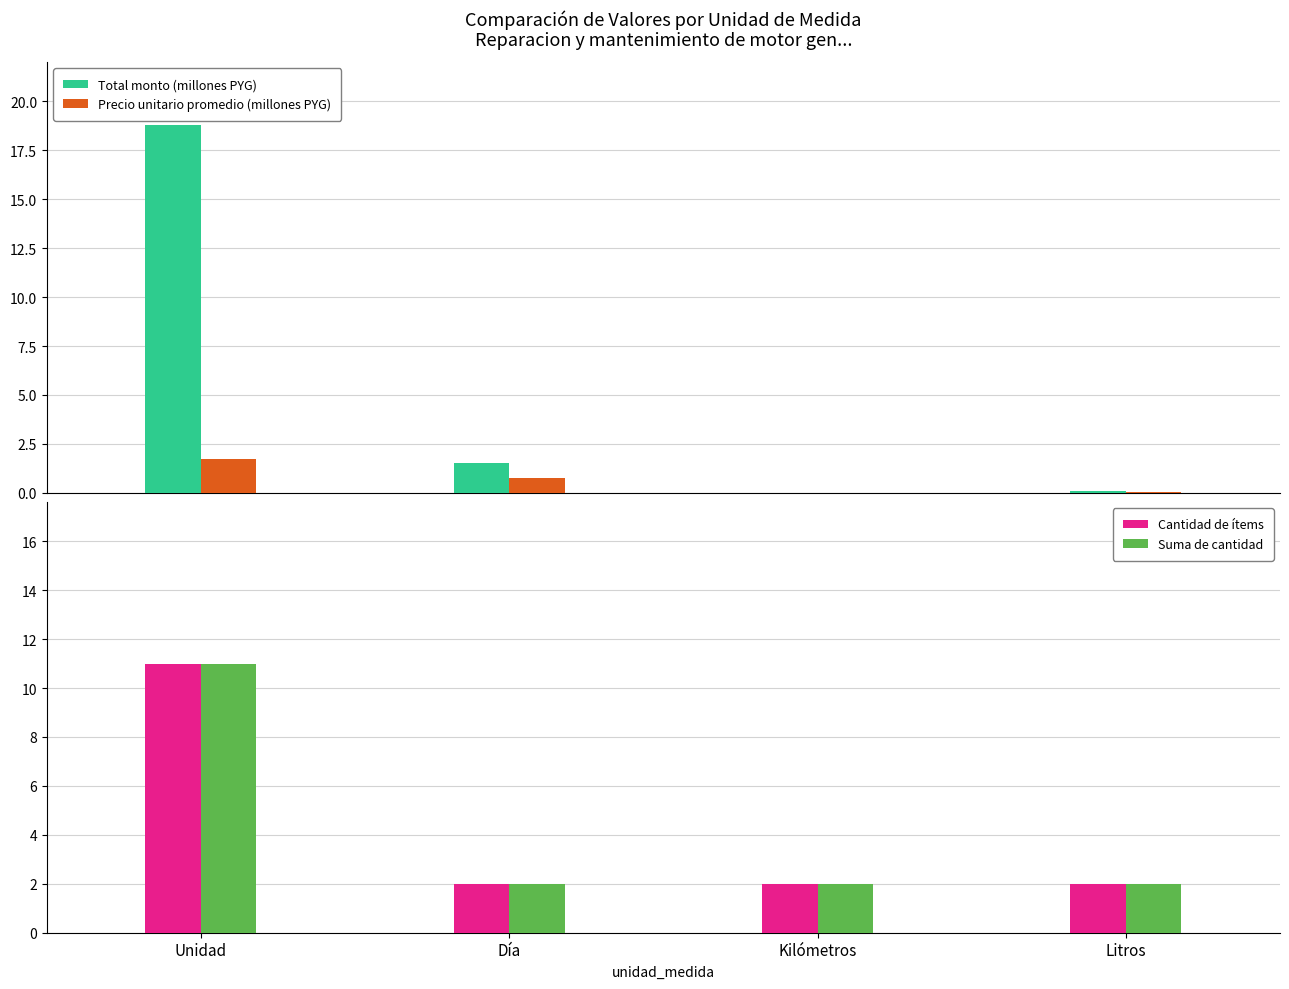

What is the difference between the Cantidad de ítems values at Unidad and Kilómetros?

9